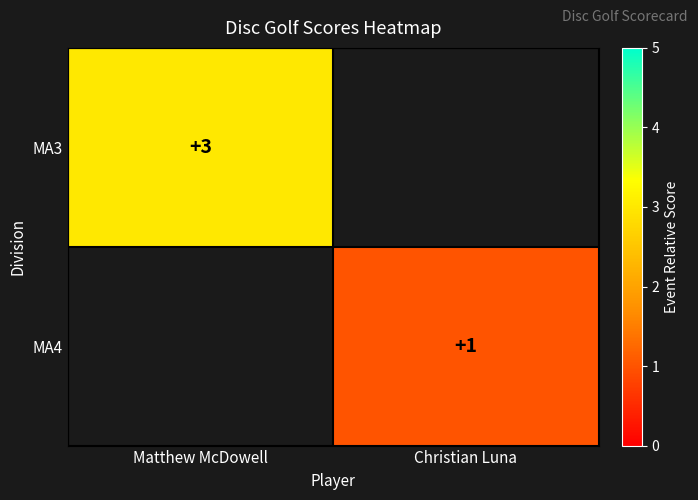

What is the minimum value shown in the chart?

1.0